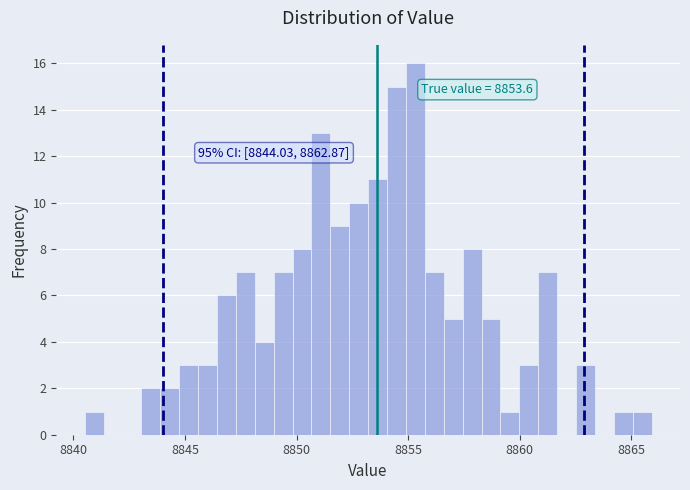

Read against the x-axis, roughly where is the centre of the tallest bar?

8855.5